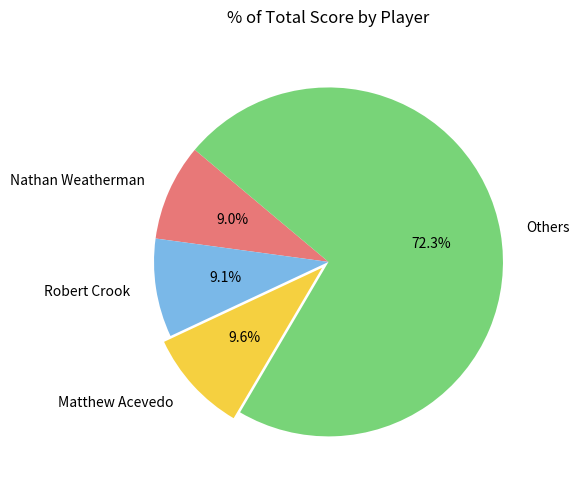

How many slices are in this pie chart?

4